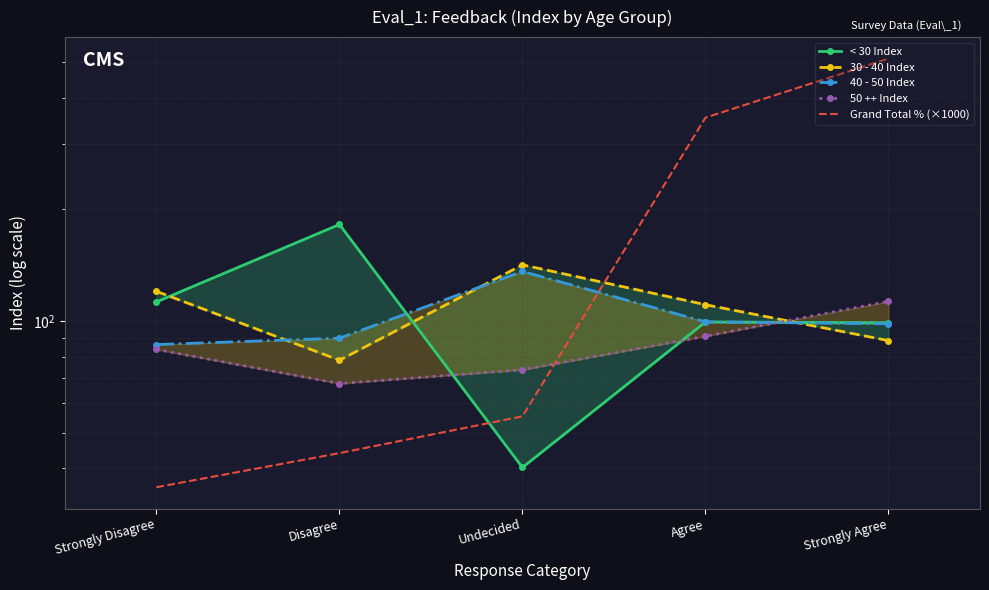

After their last crossing, which series has the higher values: 50 ++ Index or 40 - 50 Index?

50 ++ Index